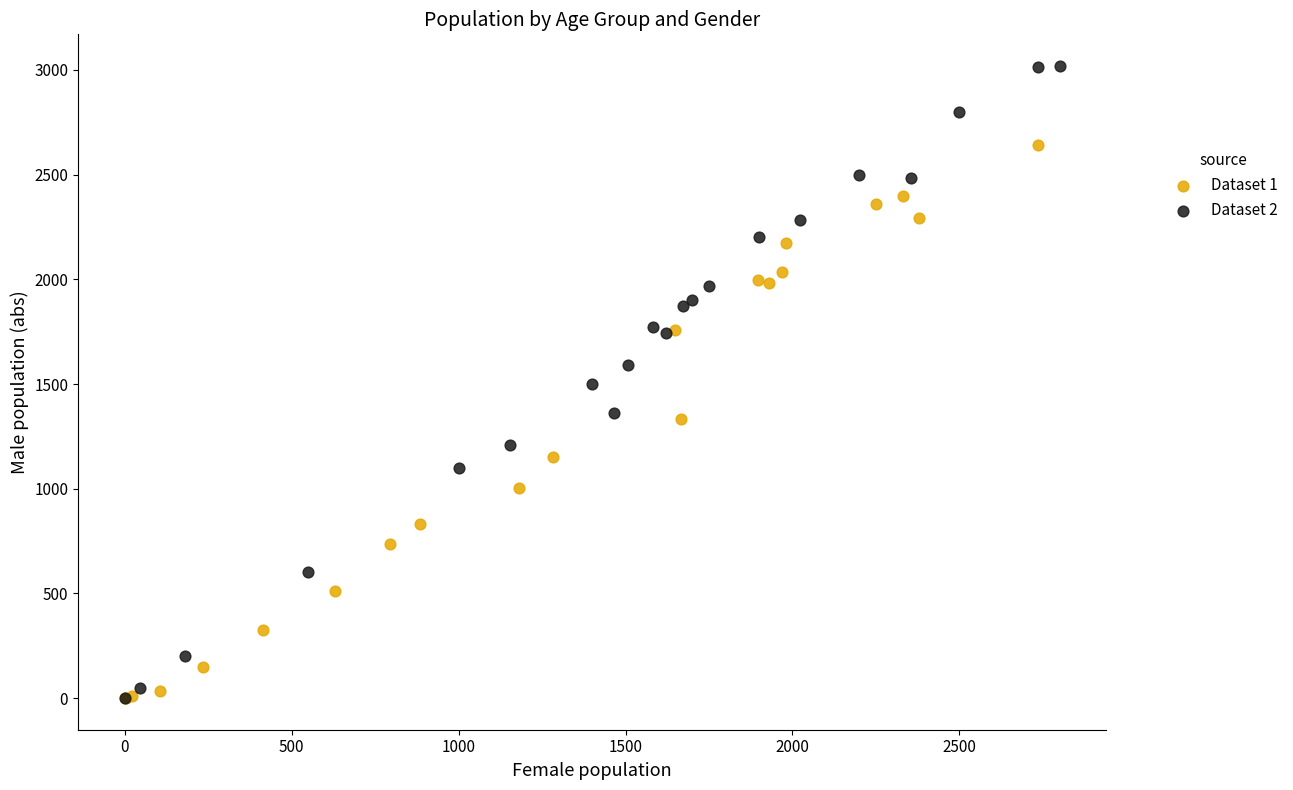

Which series reaches the maximum Y coordinate?

Dataset 2